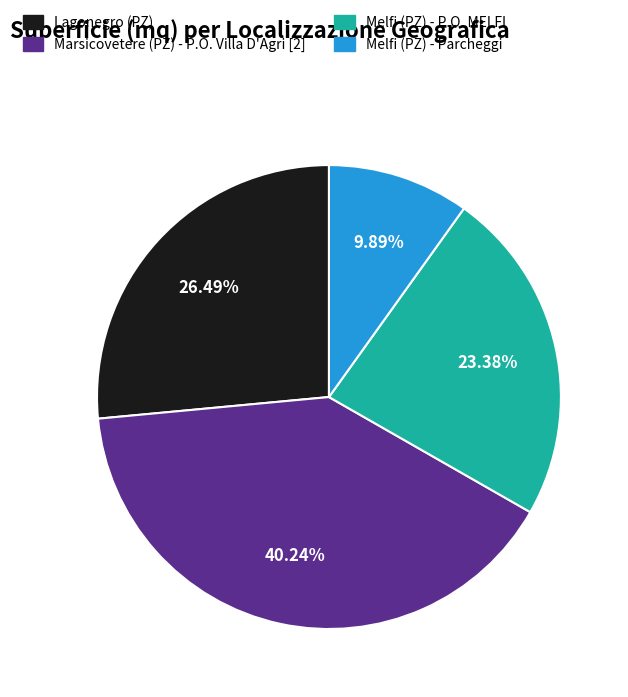

Does any single category account for the majority?

No